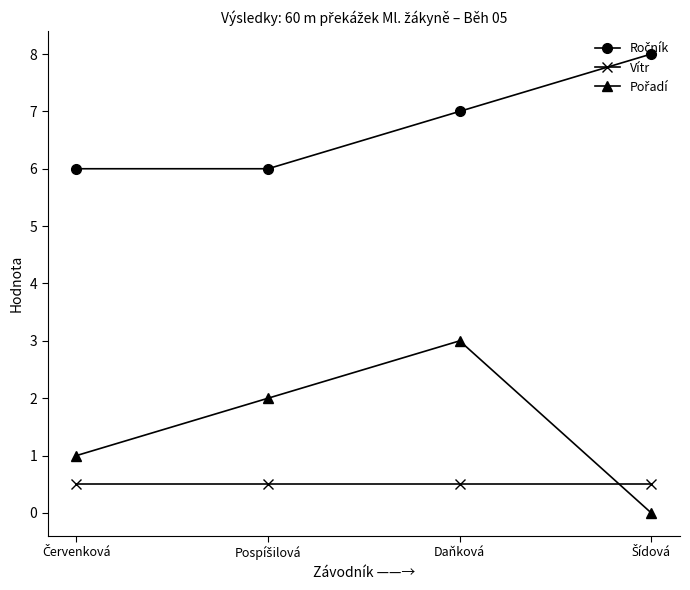

What is the highest value of the Vítr series?

0.5